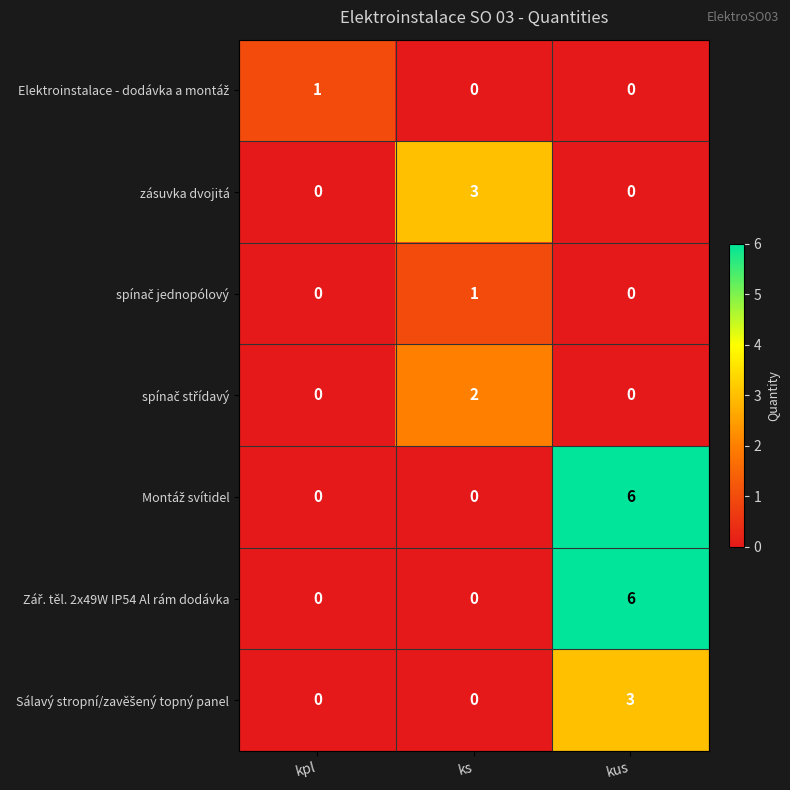

What is the total value across all series at kpl?

1